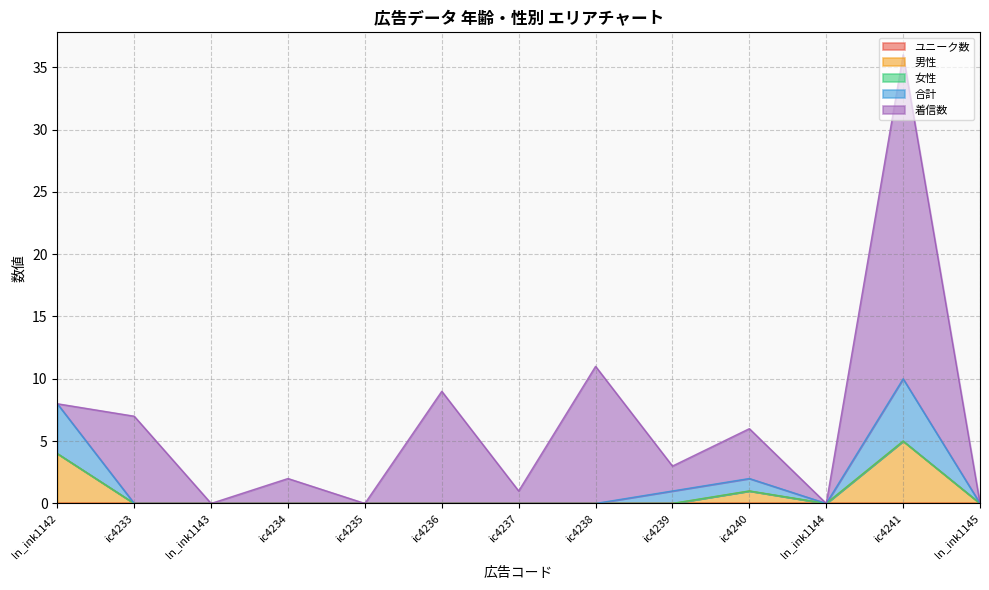

Which series has the largest total across all categories?

着信数